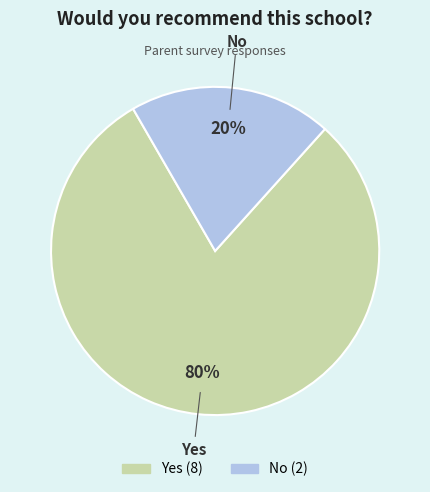

Which category has the smallest portion of the pie?

No